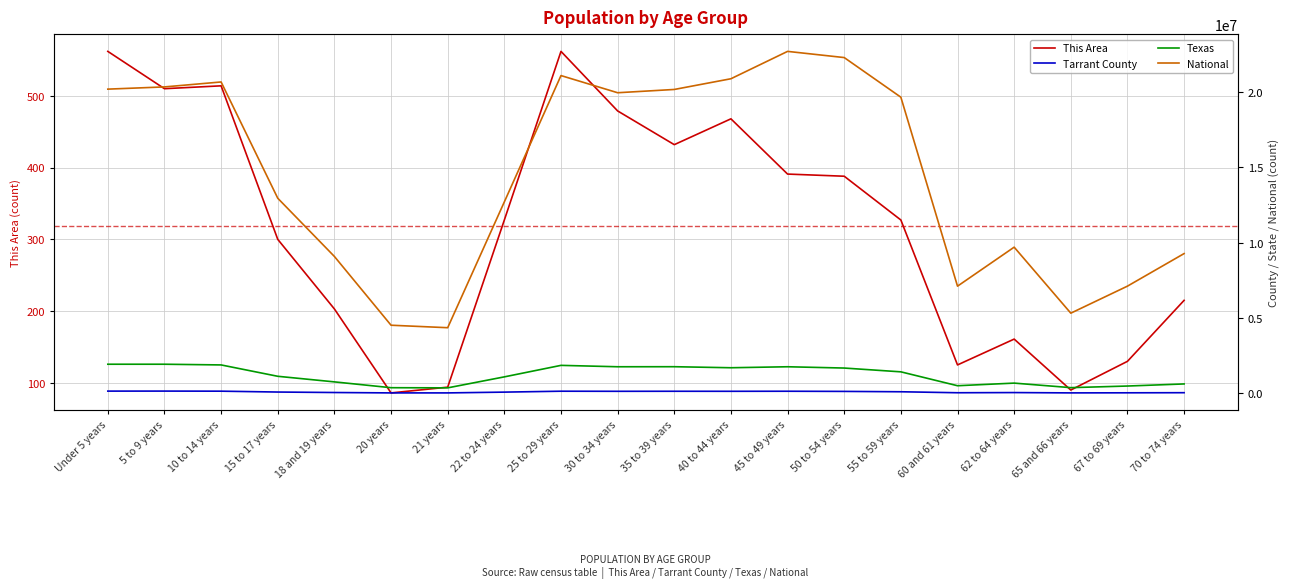

Is it true that This Area equals 639 at 35 to 39 years?

False